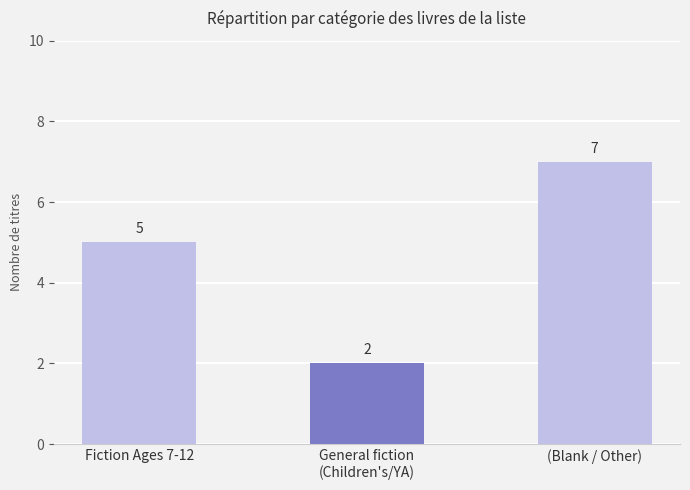

What is the maximum value shown in the chart?

7